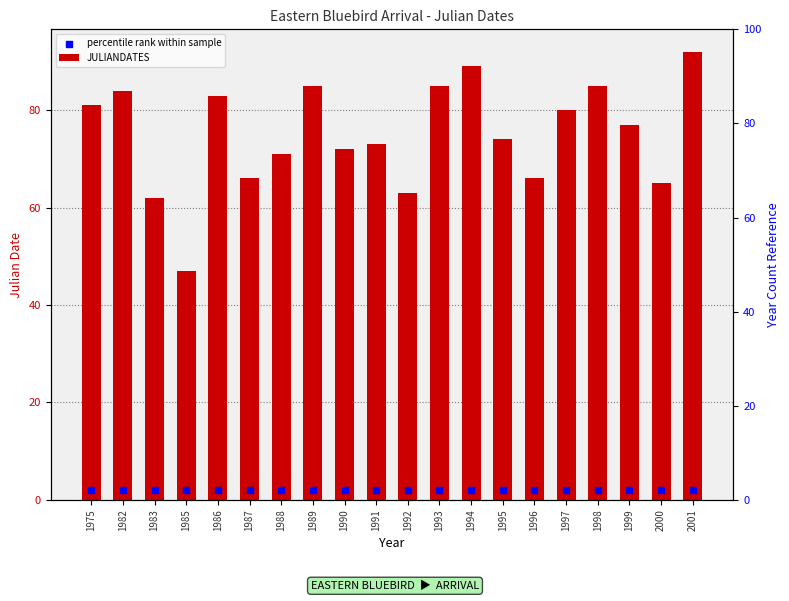

Which series contains the highest Y value?

JULIANDATES